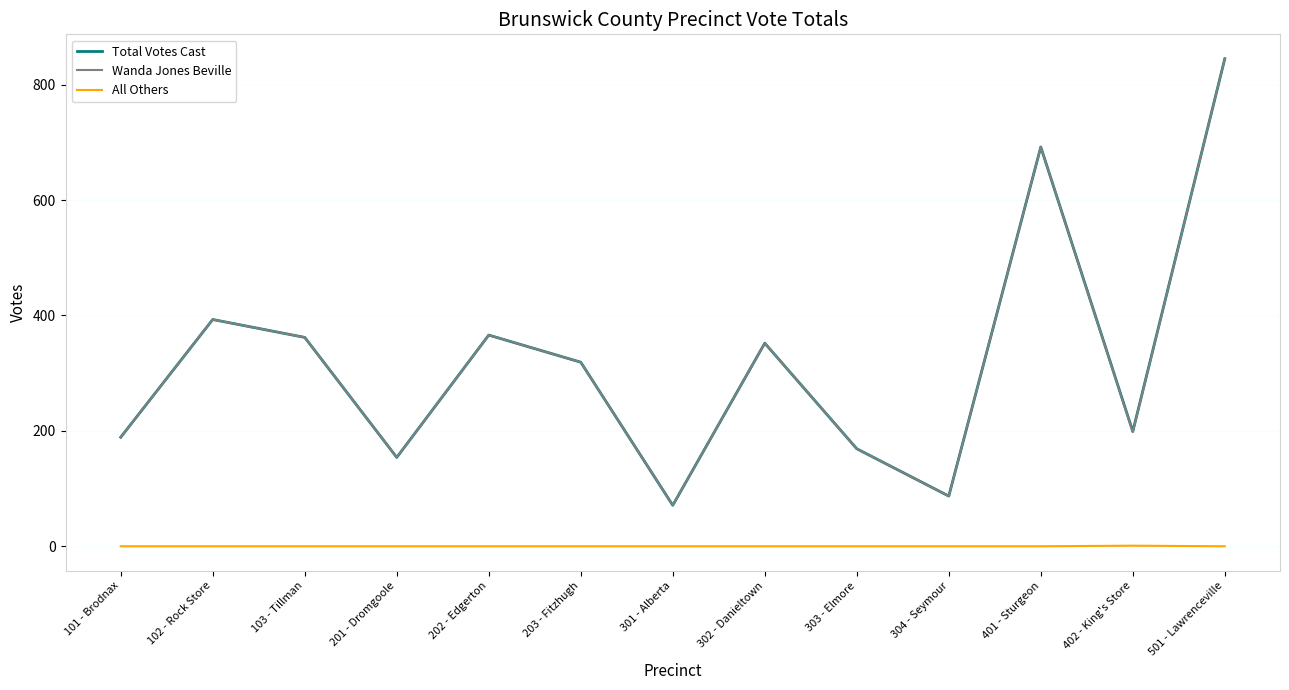

What is the minimum value for Wanda Jones Beville?

71